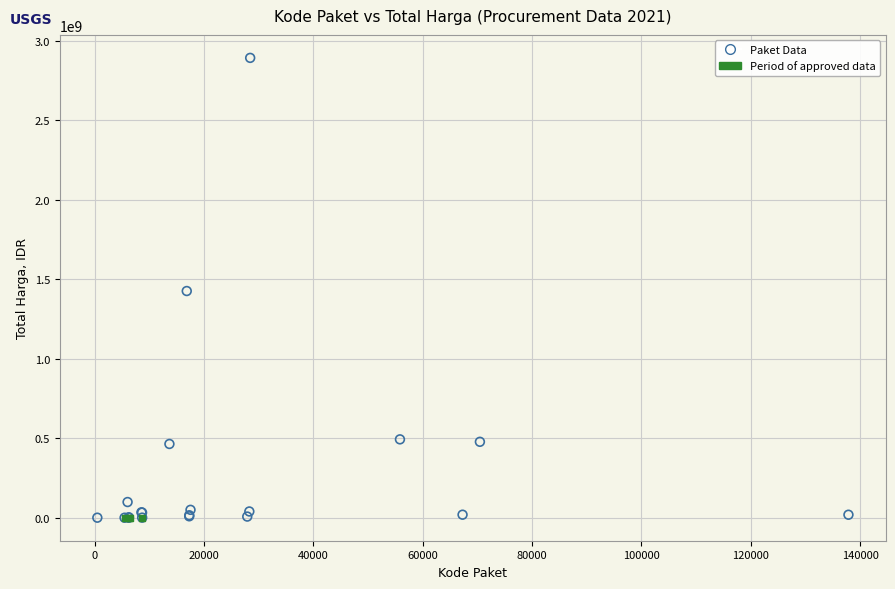

Which series reaches the maximum Y coordinate?

Paket Data